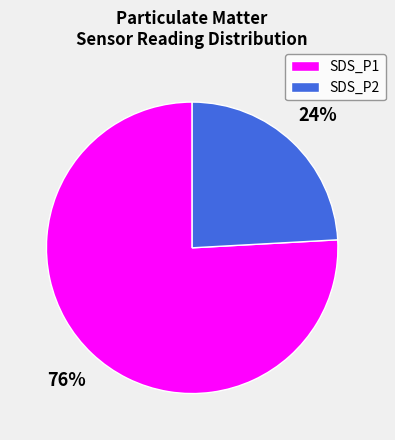

Which slice is the largest?

SDS_P1